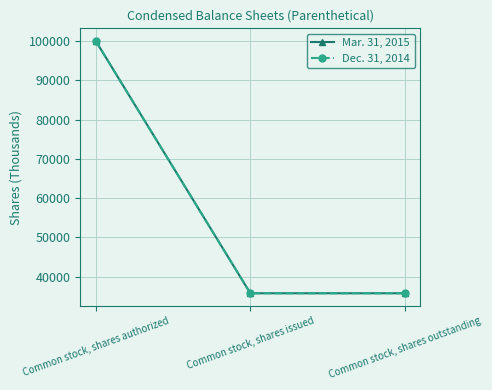

List the labels in order of Dec. 31, 2014 value, largest first.

Common stock, shares authorized, Common stock, shares issued, Common stock, shares outstanding